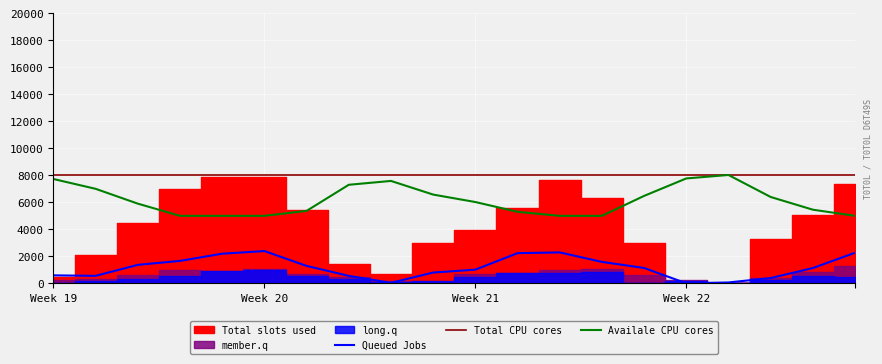

What is the label of the 20th point from the right?

Week 19